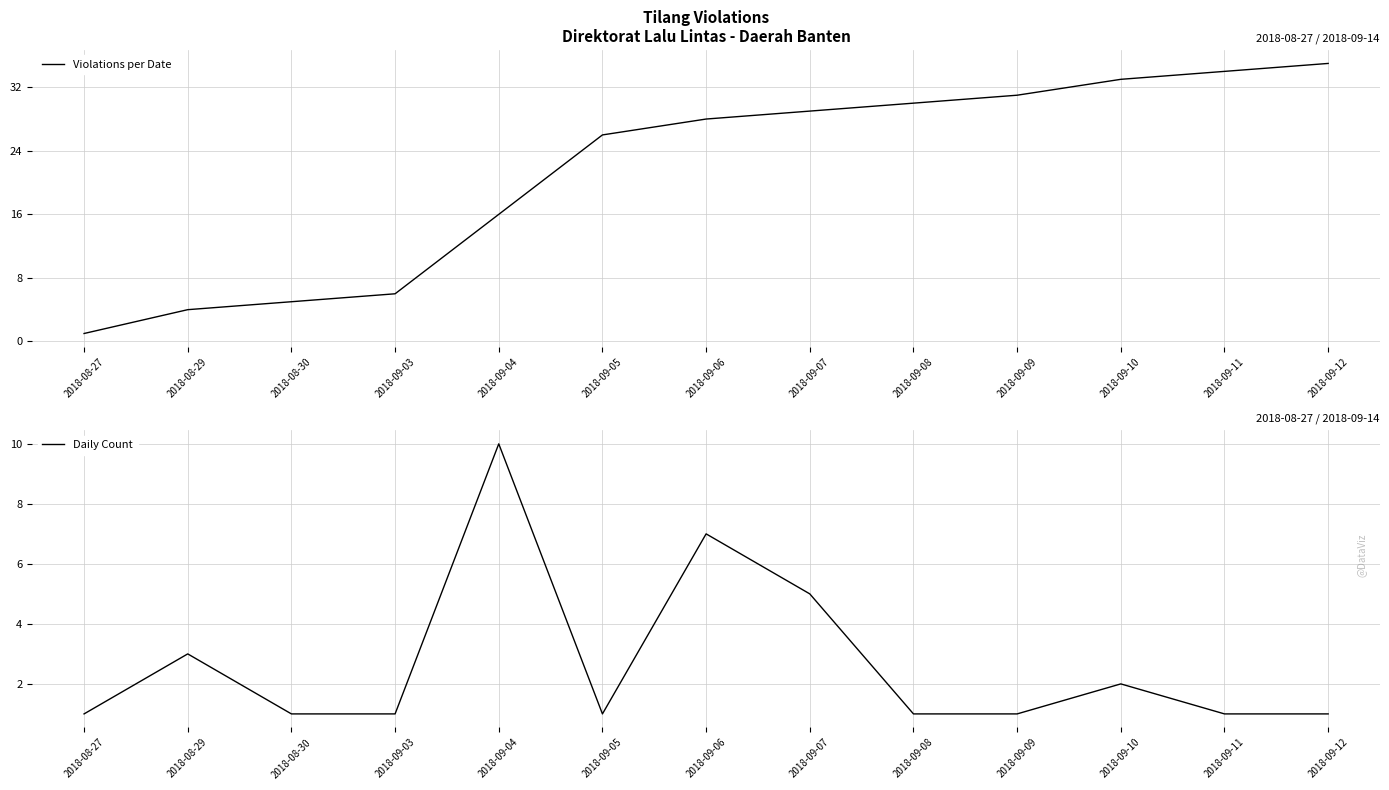

Is this an area chart (filled region under the line)?

No